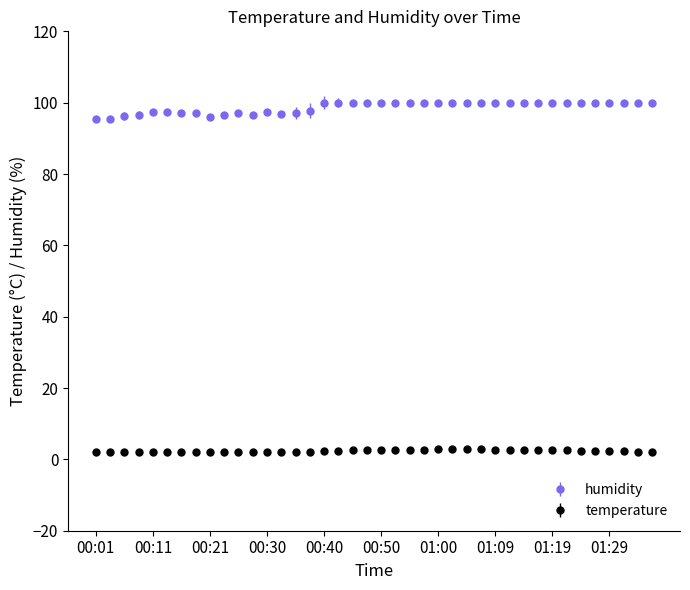

True or false: humidity and temperature intersect in this chart.

False